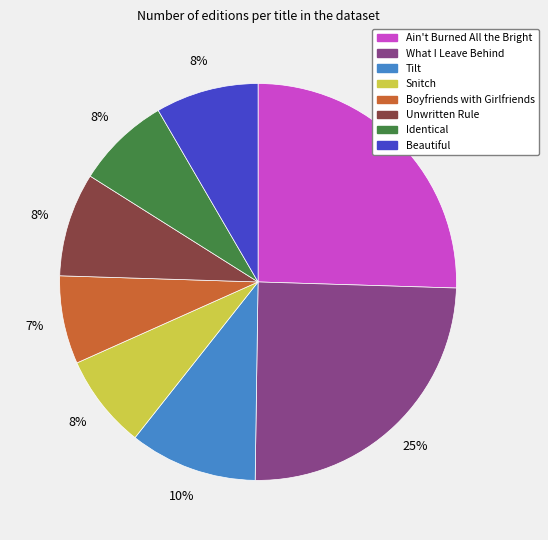

Combined, do Tilt and Snitch account for over 50%?

No